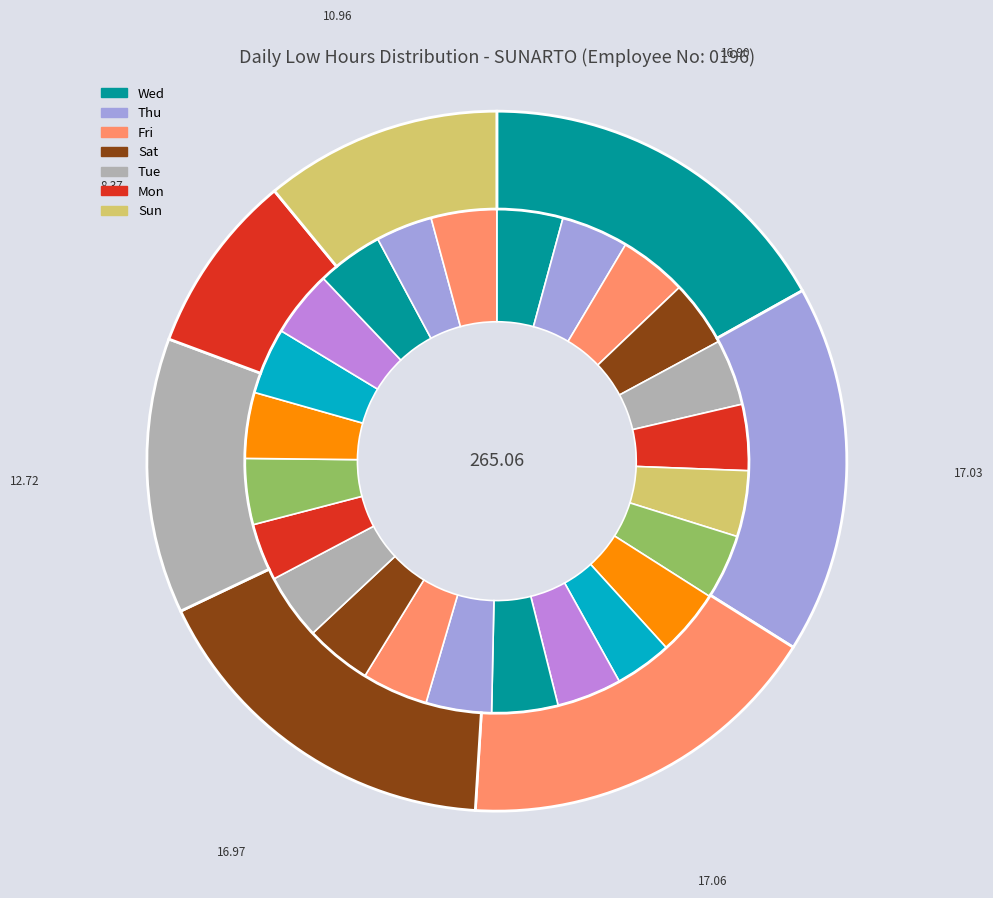

How much of the chart is everything except 17-Wed?

95.8%